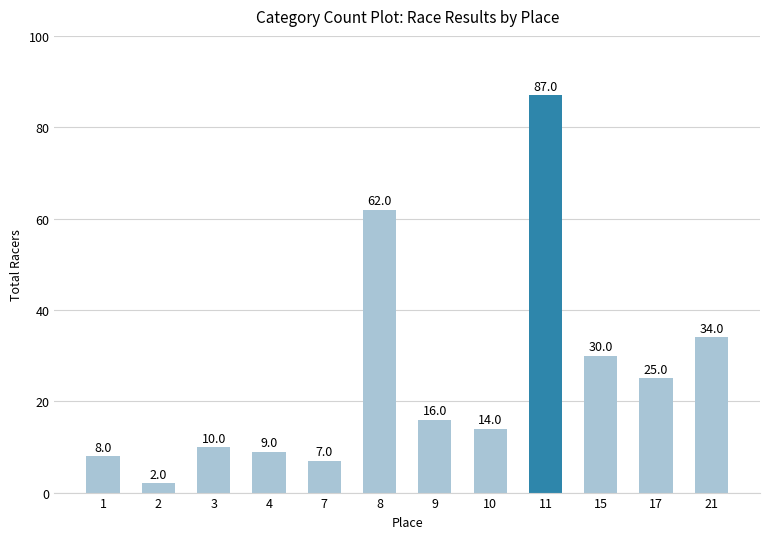

Is it true that the value at 7 is 11?

False